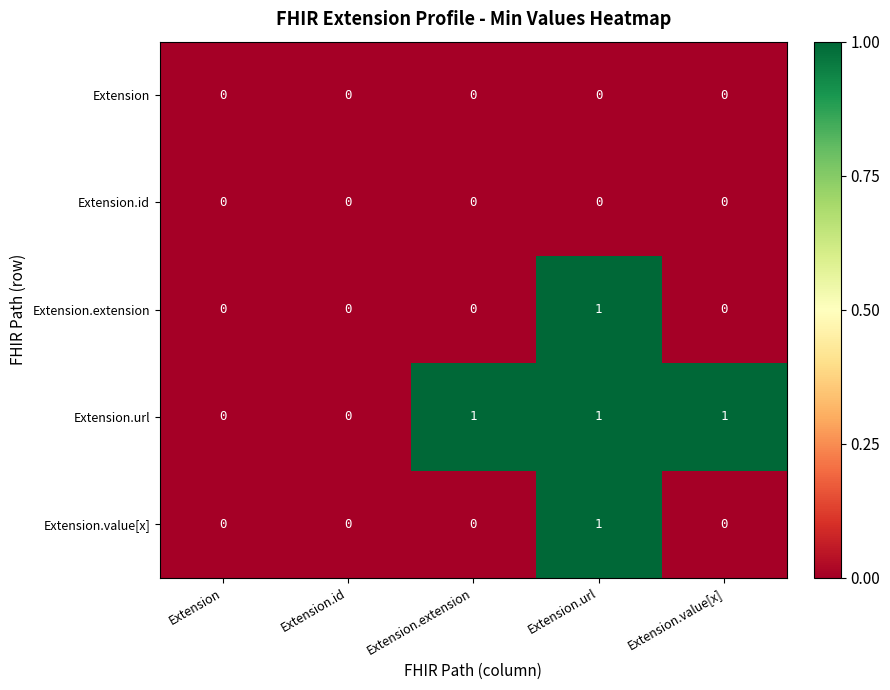

How many Extension.extension values are between 0 and 1?

5